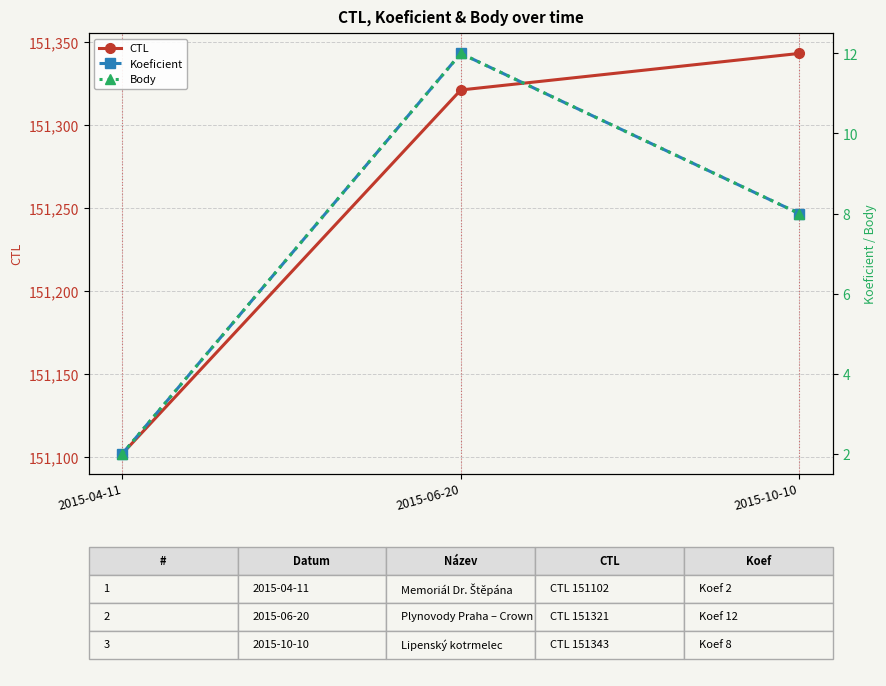

What is the sum of all CTL values?

453766